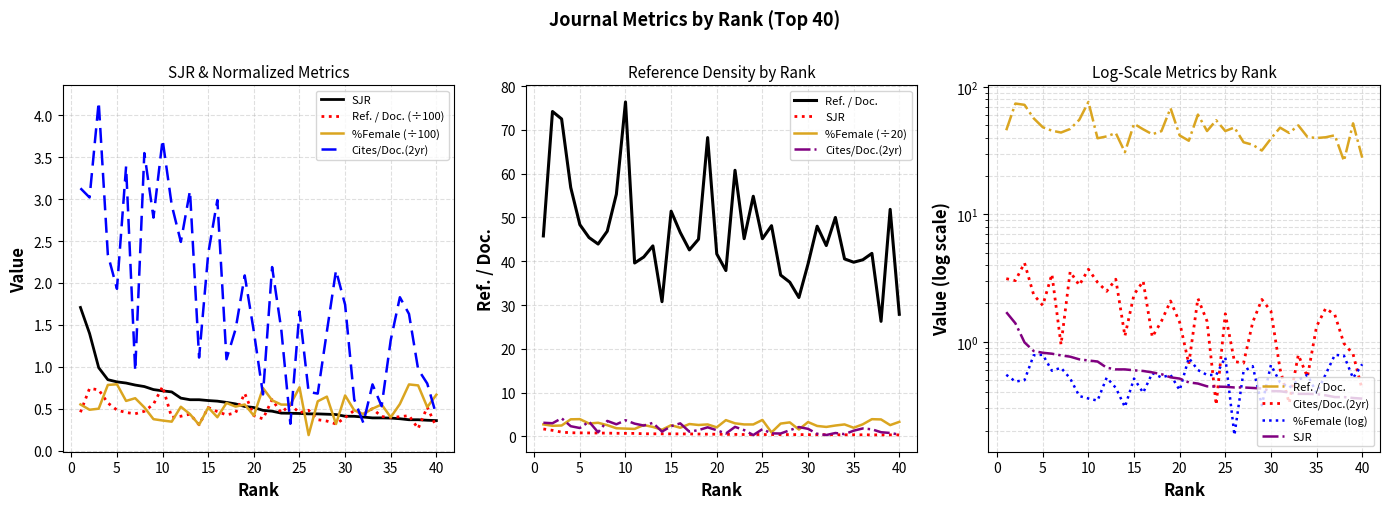

What is the smallest value displayed?

0.2